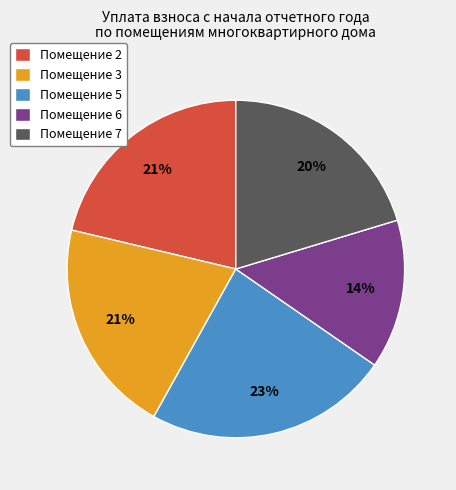

Is it true that Помещение 5 is 23% of the pie?

True